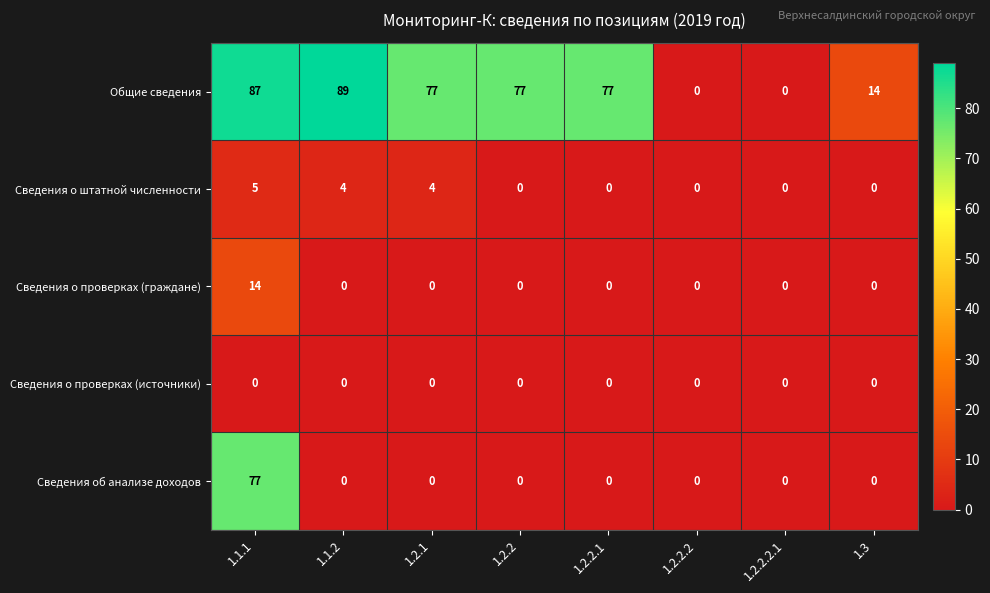

What is the sum of all Сведения о штатной численности values?

13